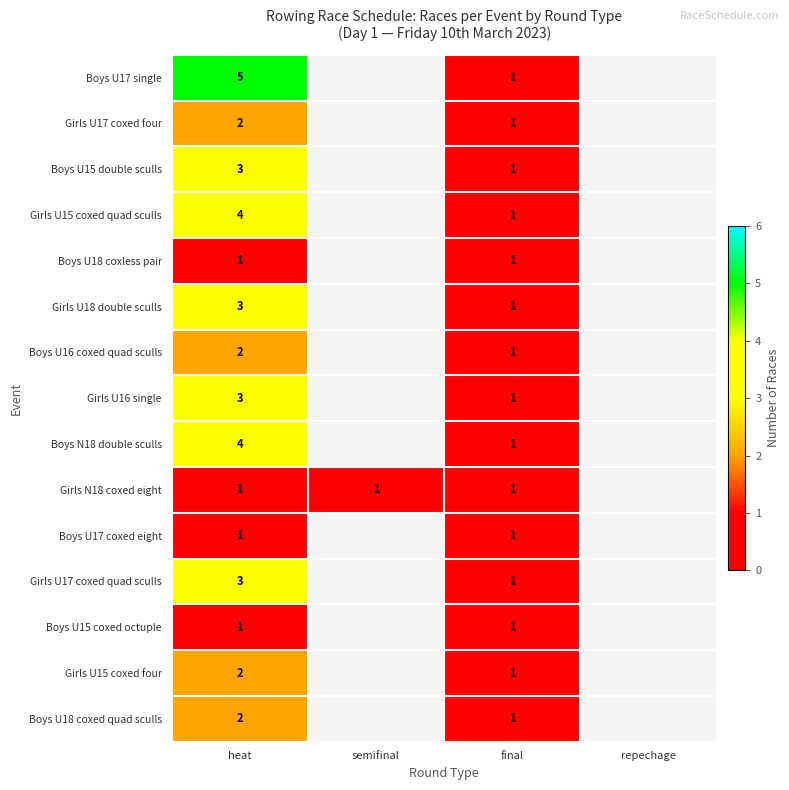

Which series changed the most between heat and final?

Boys U17 single